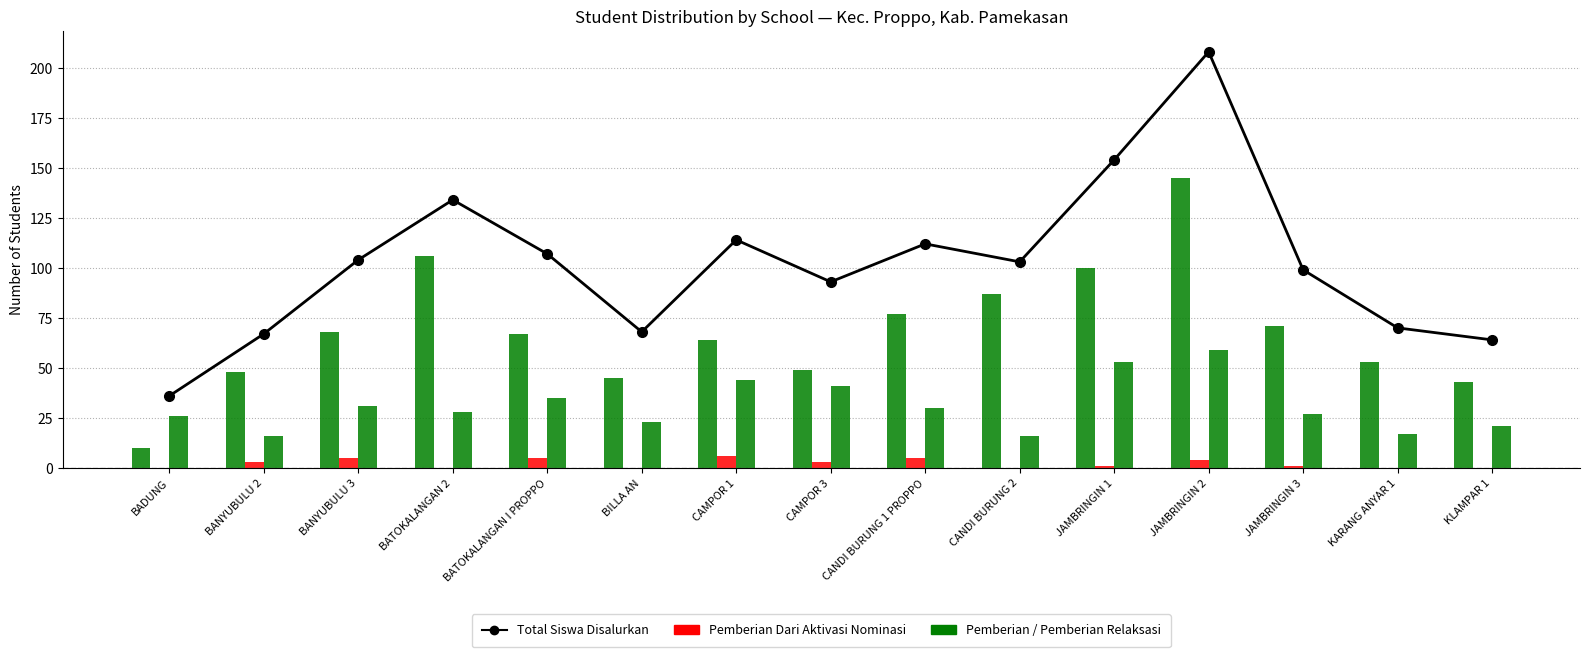

The value of Pemberian Relaksasi at JAMBRINGIN 2 is 31. True or false?

False